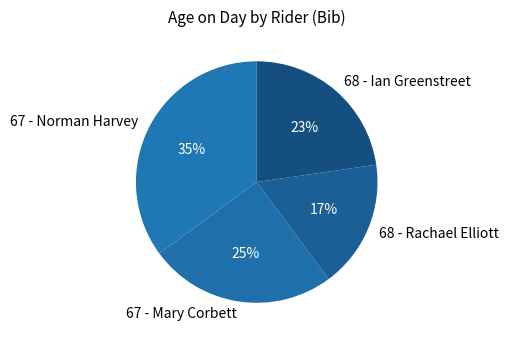

Which category has the biggest portion of the pie?

67 - Norman Harvey